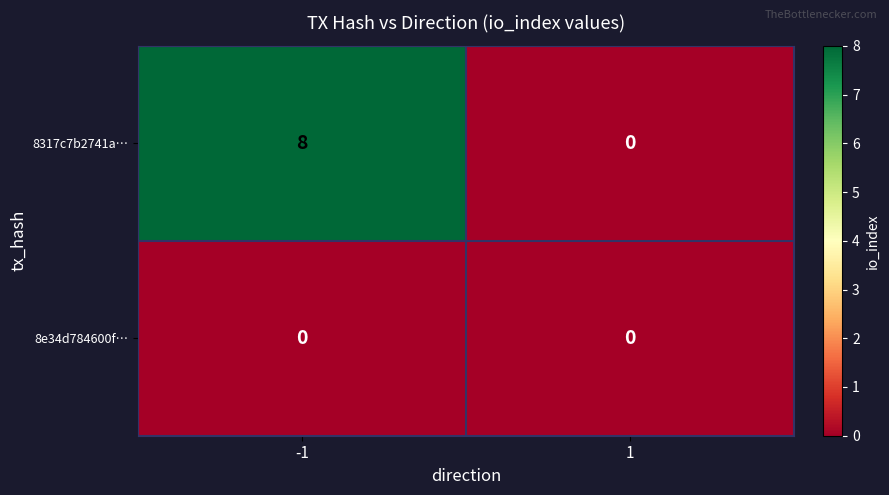

What is the average value of the 8317c7b2741a… series?

4